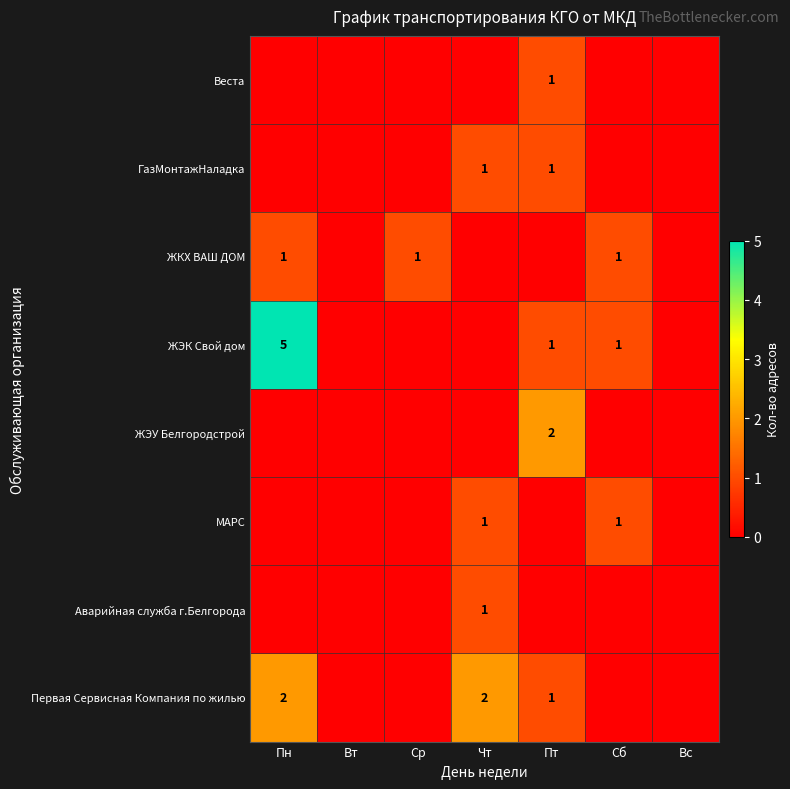

True or false: Веста has a value of 0 at Вт.

True